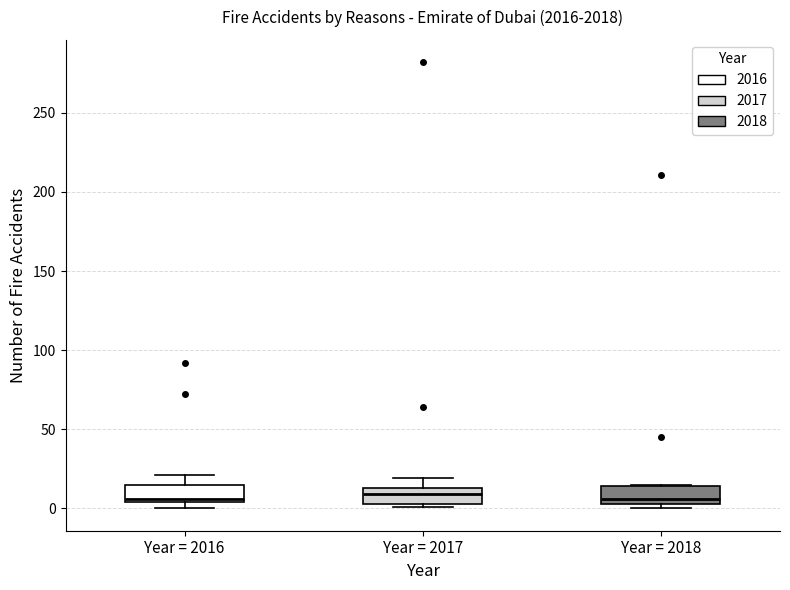

Where is the upper edge of the box for Year = 2018 on the y-axis? The values are not printed on the chart, so give them approximately, as read against the axis.

15